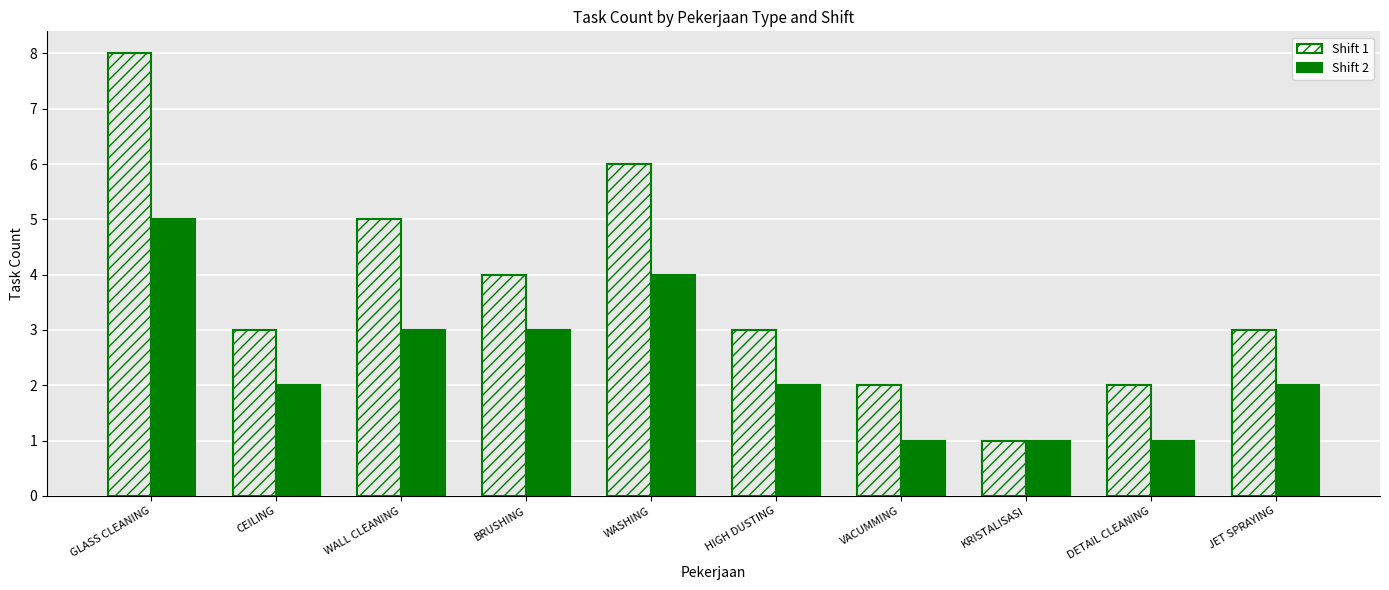

What is the difference between the maximum and minimum values in the Shift 2 series?

4